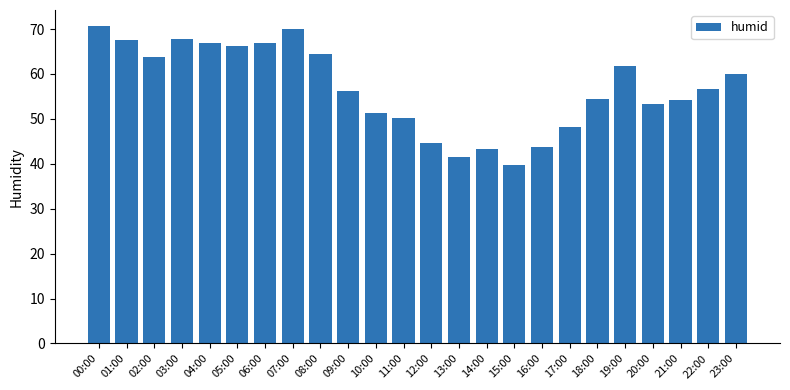

What is the difference between the values at 08:00 and 13:00?

22.8